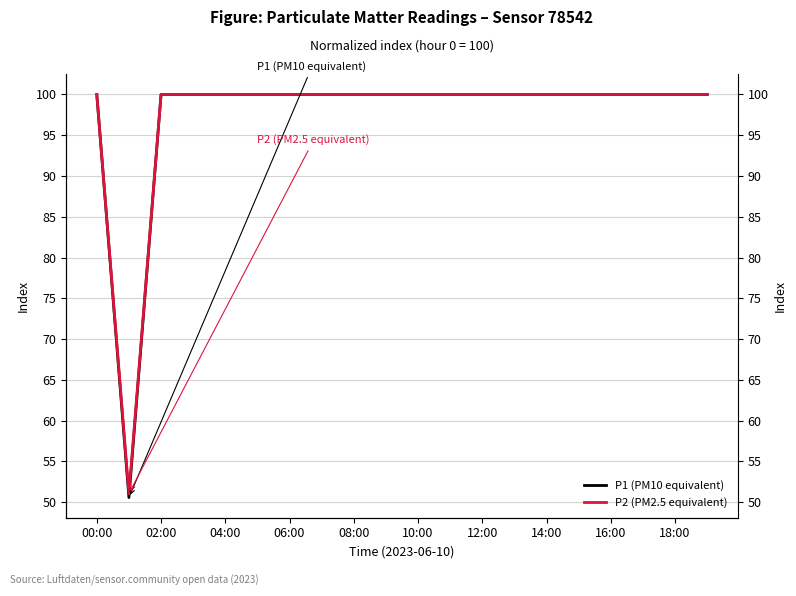

True or false: P1 (PM10 equivalent) and P2 (PM2.5 equivalent) cross at least once.

False